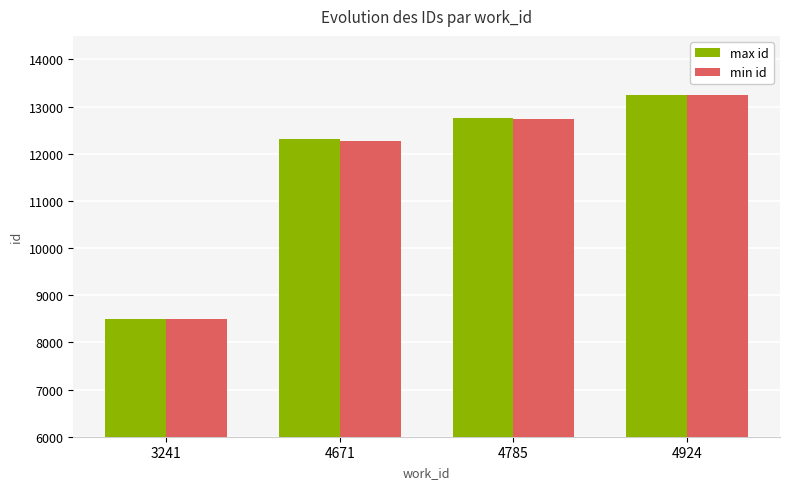

How many values in the max id series are below 12750?

2